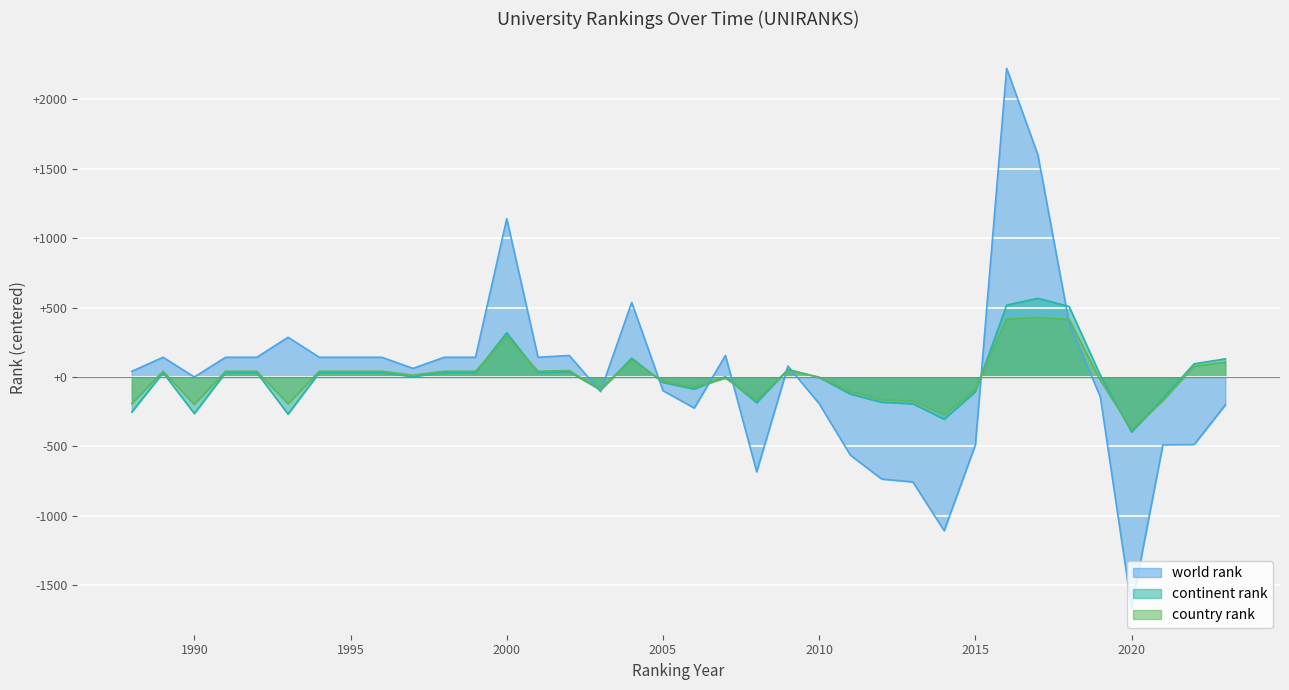

At which category does world rank reach its first local valley?

1990